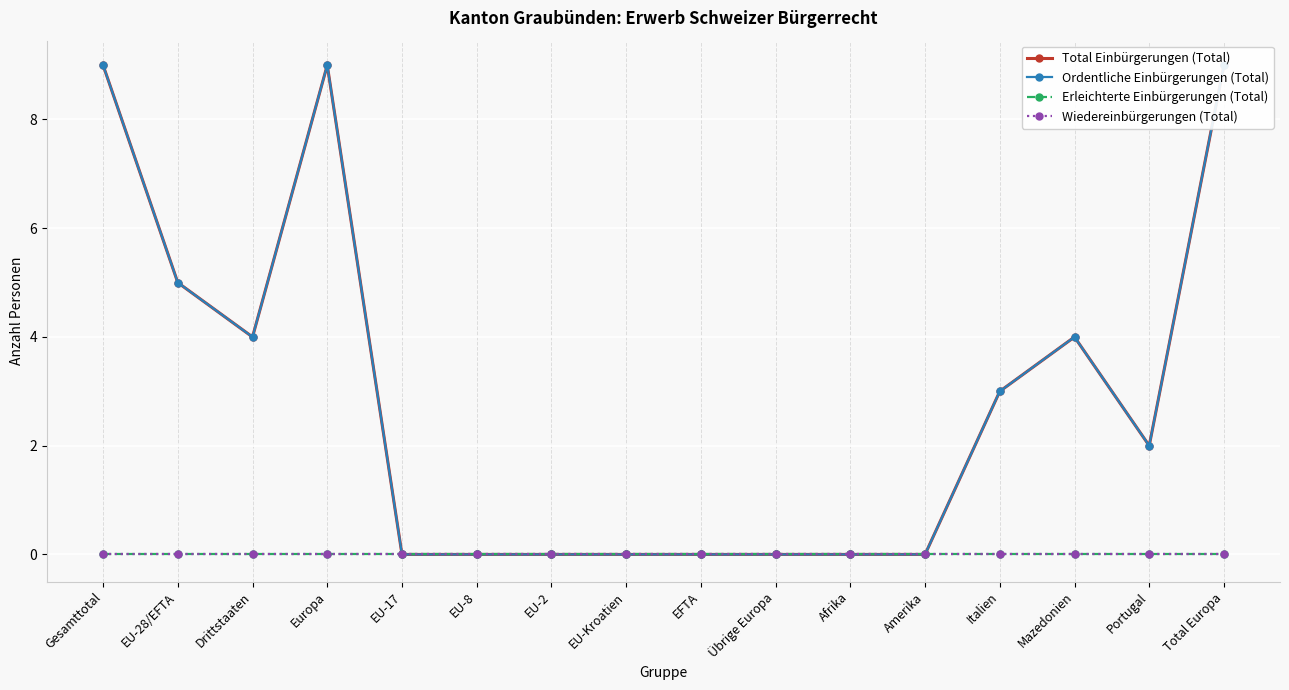

True or false: Wiedereinbürgerungen (Total) and Total Einbürgerungen (Total) cross at least once.

False